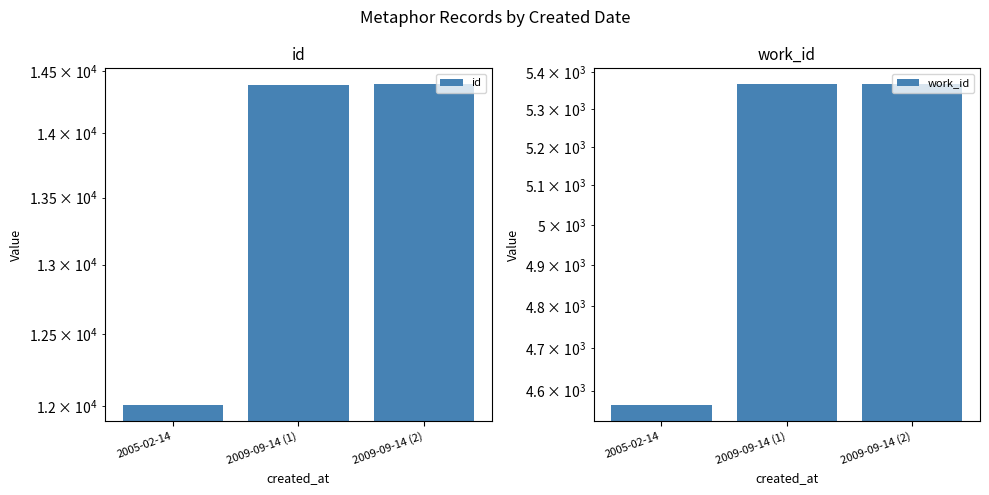

Reading left to right, what are all the values shown in this chart?

id: 2005-02-14=12006	2009-09-14 (1)=14388	2009-09-14 (2)=14393
work_id: 2005-02-14=4566	2009-09-14 (1)=5366	2009-09-14 (2)=5366